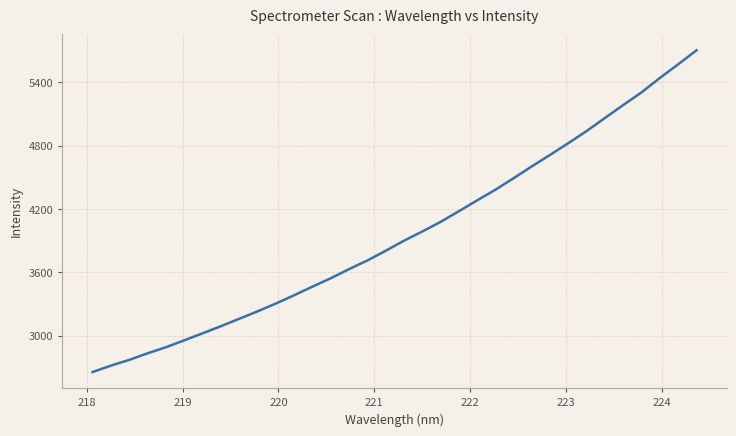

What is the smallest value displayed?

2656.4